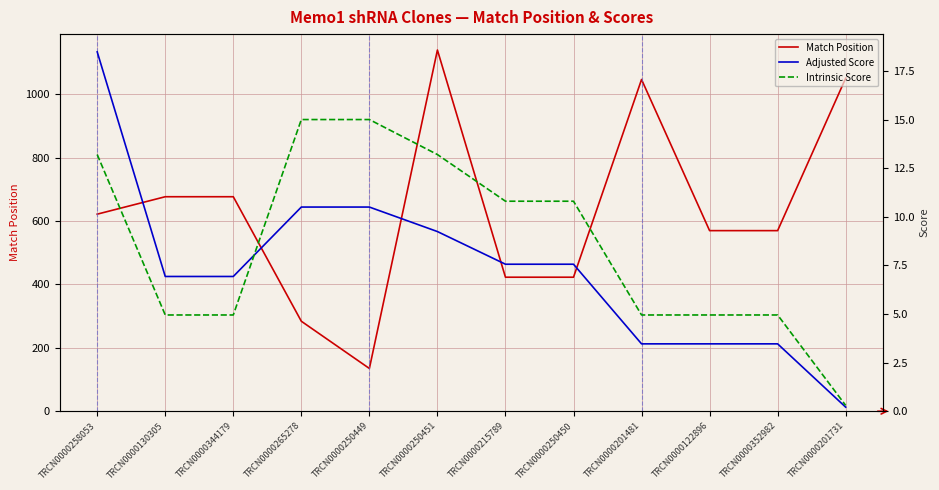

Which label corresponds to the smallest value in the chart?

TRCN0000201731